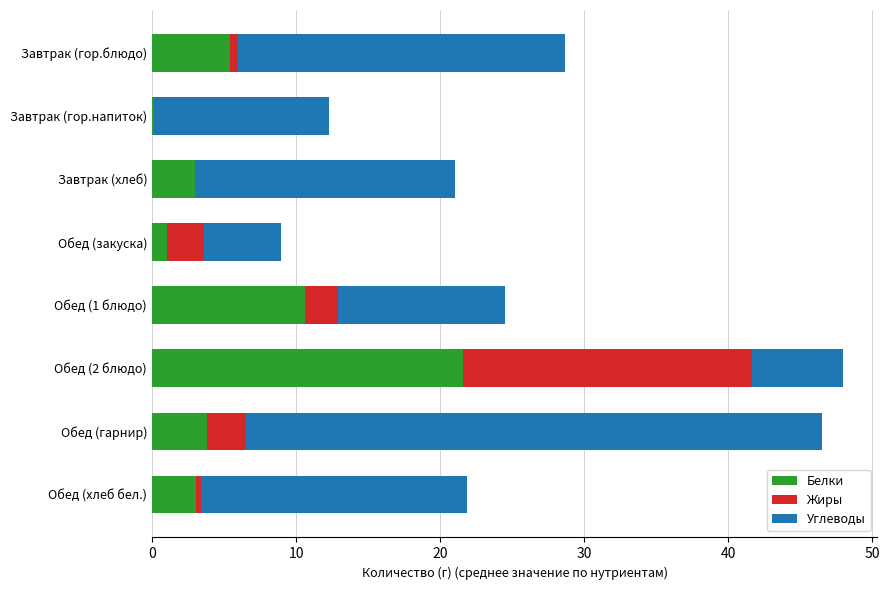

What is the total value across all series at Обед (гарнир)?

46.5